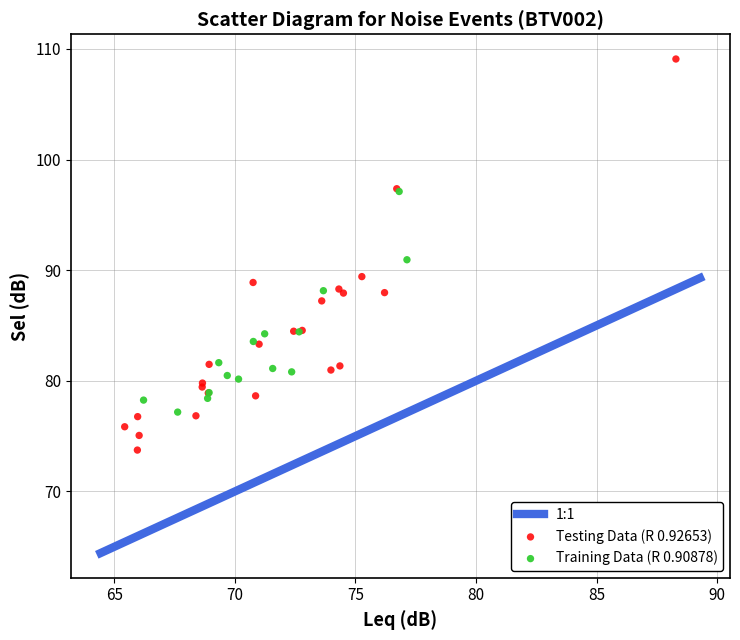

Which series has the largest Y range (max minus min)?

Testing Data (R 0.92653)